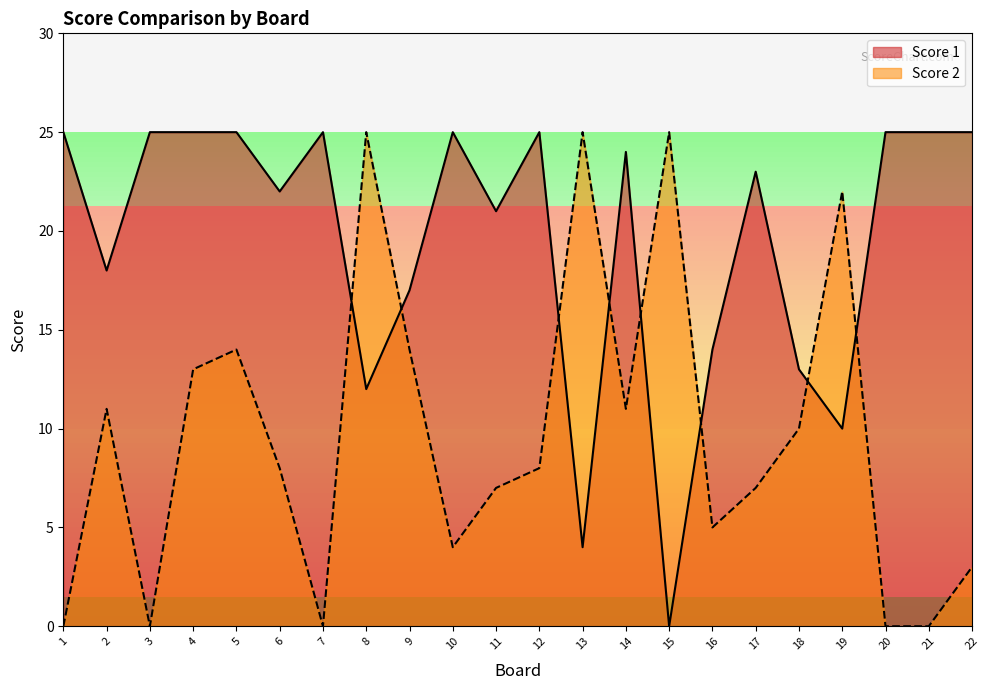

Reading left to right, extract all data points from this chart.

Score 1: 1=25	2=18	3=25	4=25	5=25	6=22	7=25	8=12	9=17	10=25	11=21	12=25	13=4	14=24	15=0	16=14	17=23	18=13	19=10	20=25	21=25	22=25
Score 2: 1=0	2=11	3=0	4=13	5=14	6=8	7=0	8=25	9=14	10=4	11=7	12=8	13=25	14=11	15=25	16=5	17=7	18=10	19=22	20=0	21=0	22=3